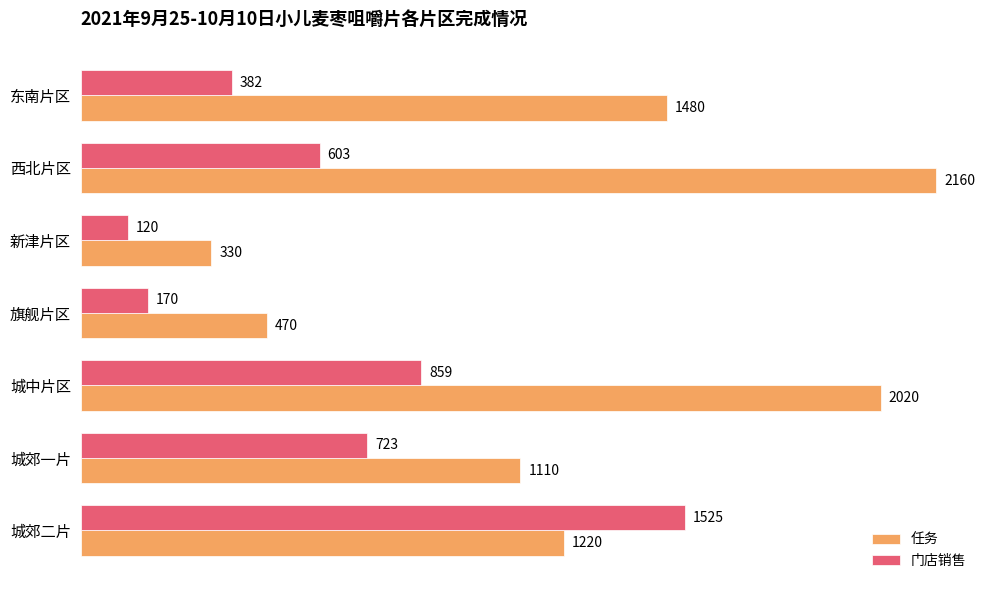

Rank the series by their maximum value, from highest to lowest.

任务, 门店销售